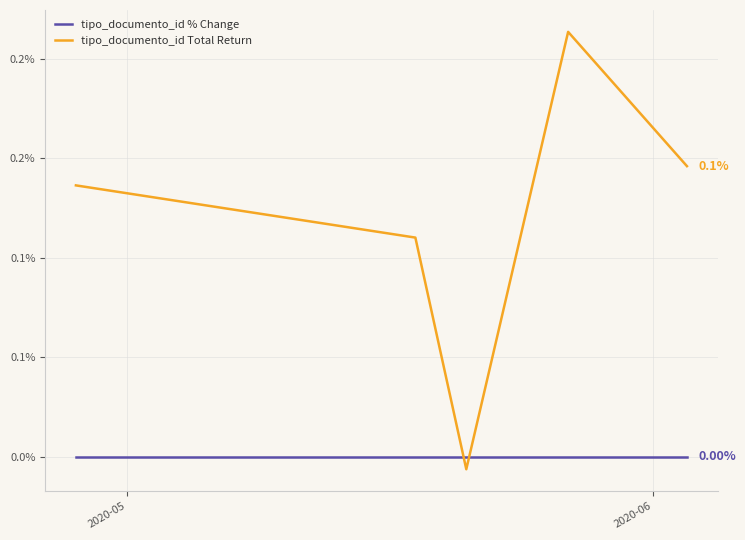

What are all the series names shown in the legend?

tipo_documento_id % Change, tipo_documento_id Total Return